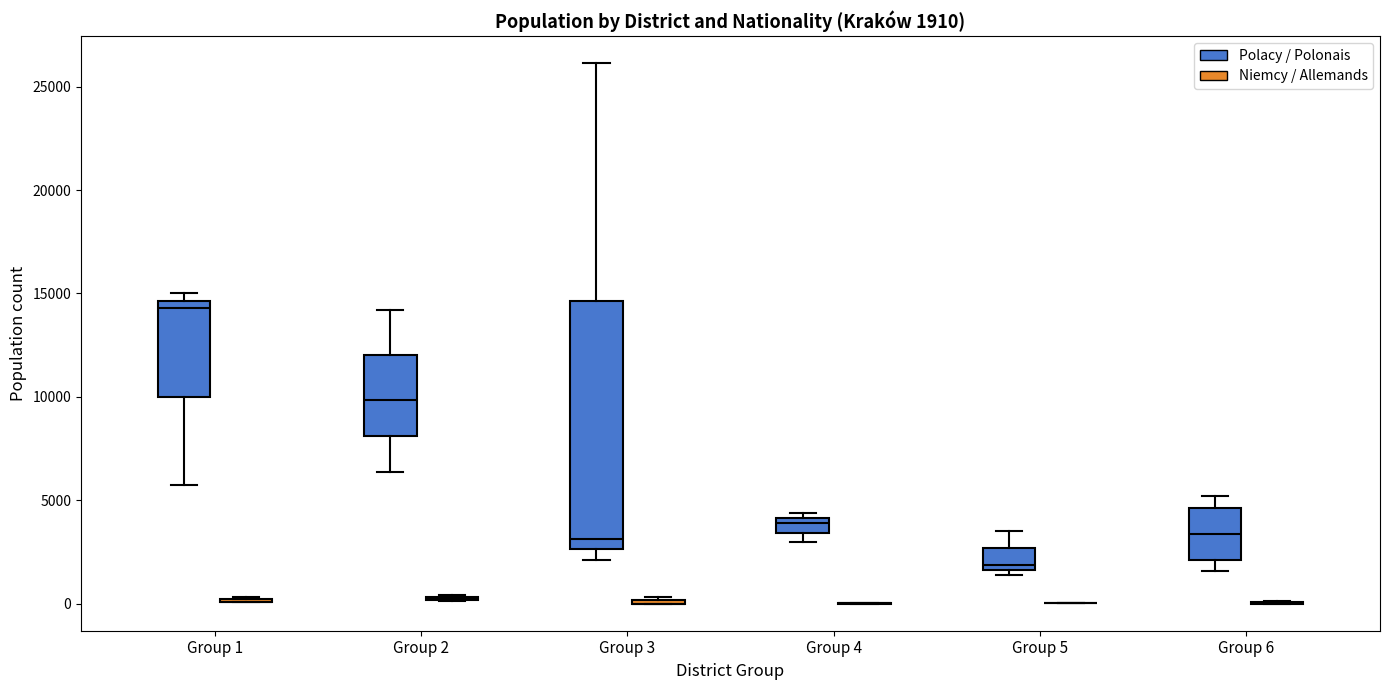

Comparing the boxes themselves (not the whiskers), which one is the tallest?

Group 3 (Polacy / Polonais)